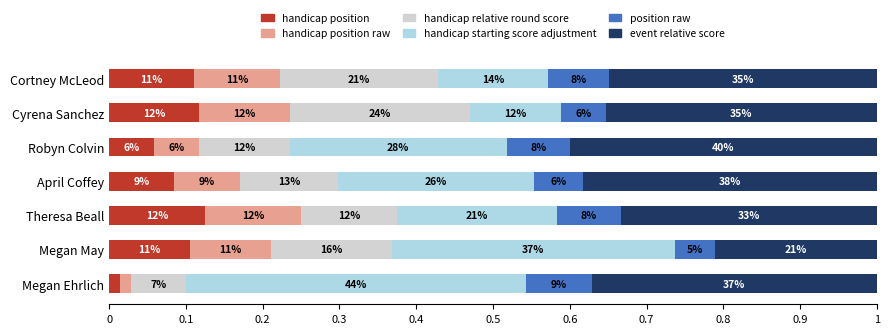

Reading right to left, transcribe all the data shown in this chart.

handicap_position: 0.1	0.1	0.1	0.1	0.1	0.1	0.0
handicap_position_raw: 0.1	0.1	0.1	0.1	0.1	0.1	0.0
handicap_relative_round_score: 0.2	0.2	0.1	0.1	0.1	0.2	0.1
handicap_starting_score_adjustment: 0.1	0.1	0.3	0.3	0.2	0.4	0.4
position_raw: 0.1	0.1	0.1	0.1	0.1	0.1	0.1
event_relative_score: 0.3	0.4	0.4	0.4	0.3	0.2	0.4